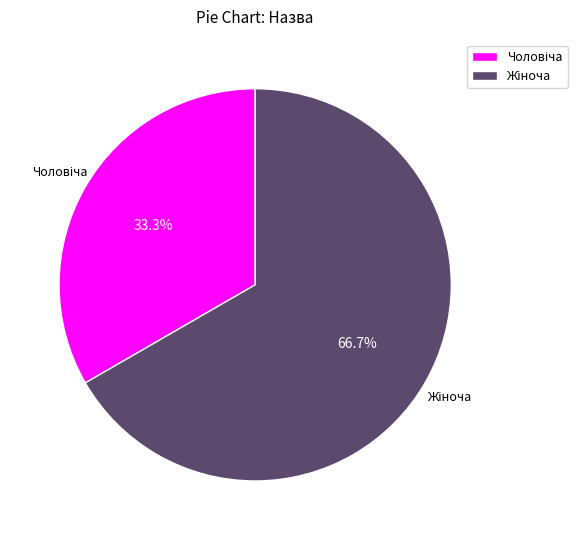

Count the number of slices in the pie.

2